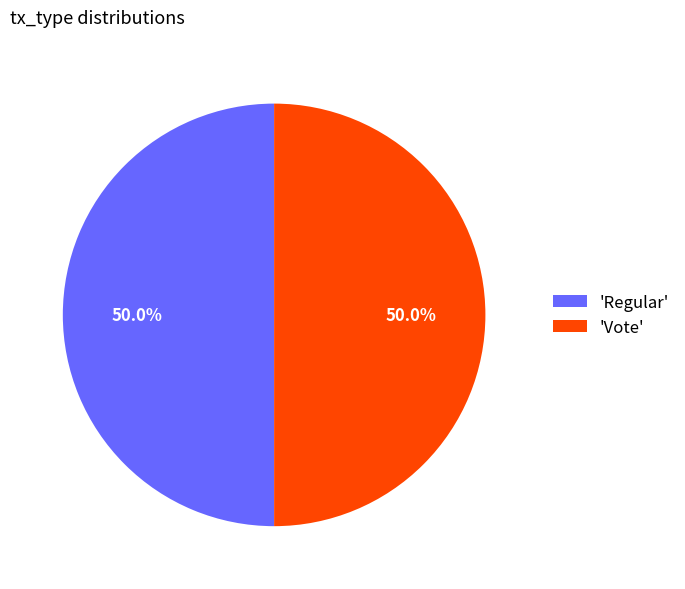

What is the ratio of the value at 'Vote' to the value at 'Regular'?

1.0